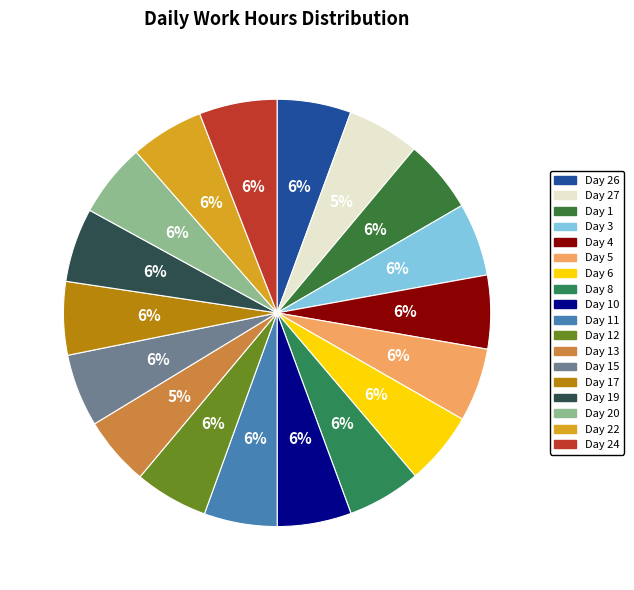

What is the largest slice in the pie chart?

Day 24